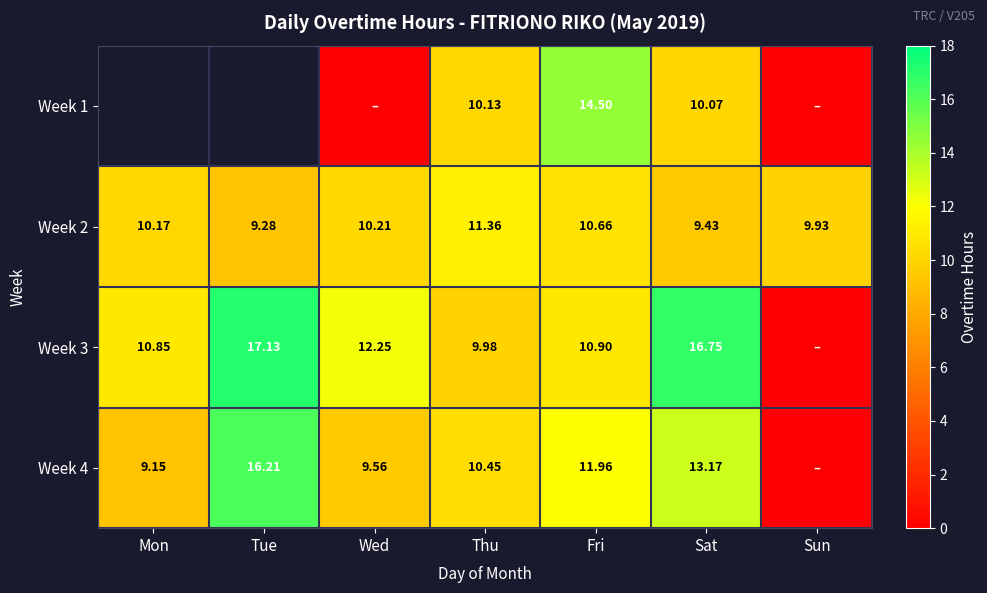

At which label does Week 2 reach its peak?

Thu